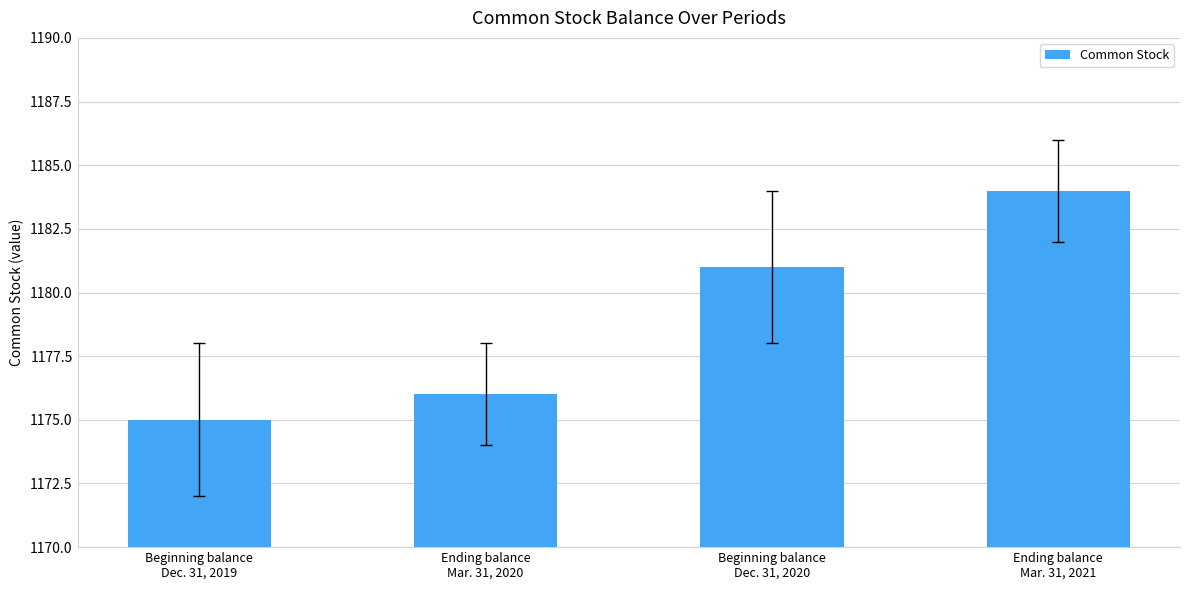

Reading left to right, extract all data points from this chart.

1175	1176	1181	1184